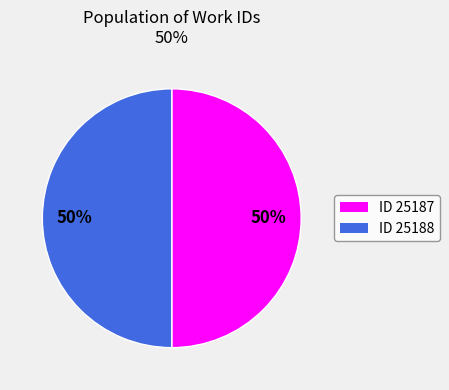

To the nearest percent, what is the average slice percentage?

50%